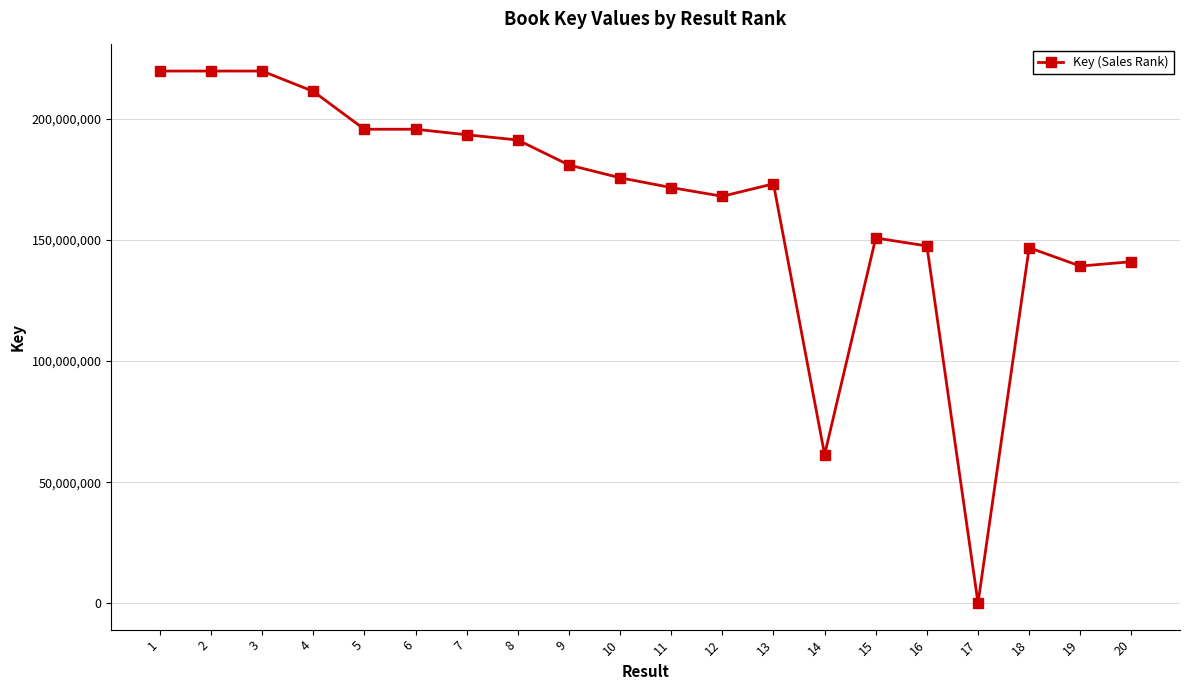

Does the chart display data point markers on the line(s)?

Yes